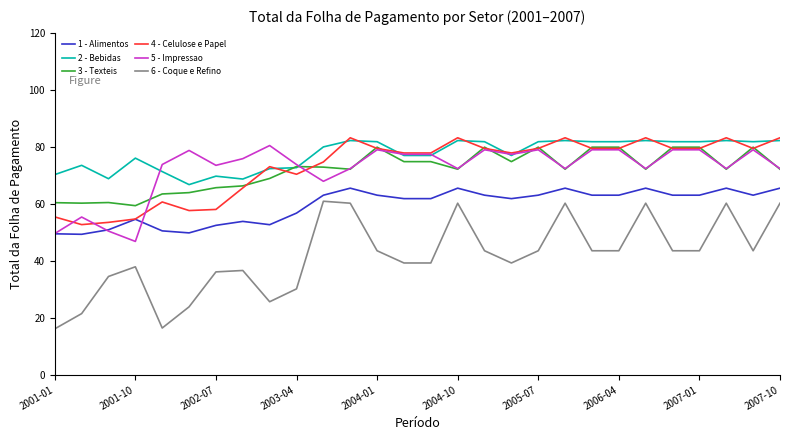

True or false: 3 - Texteis and 6 - Coque e Refino cross at least once.

False